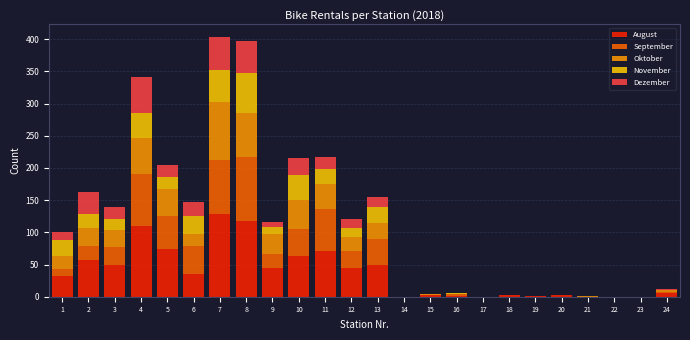

The value of August at 13 is 49. True or false?

True